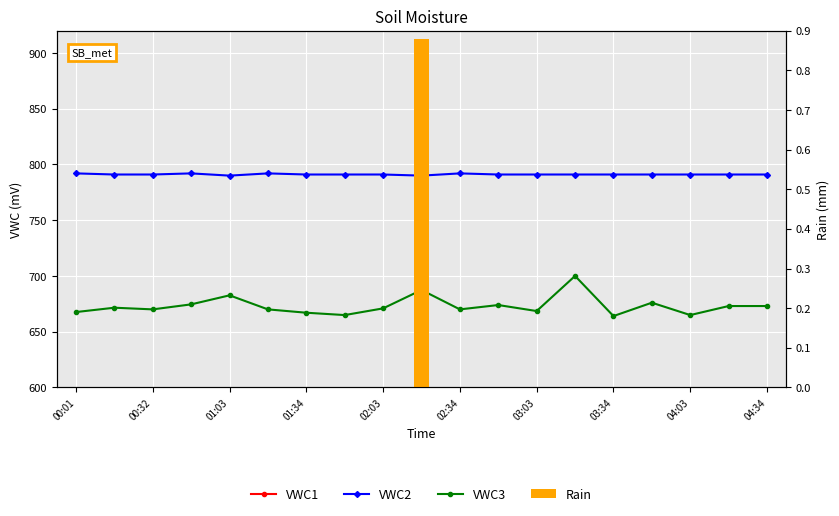

At which label does VWC2 first exceed 791?

00:01